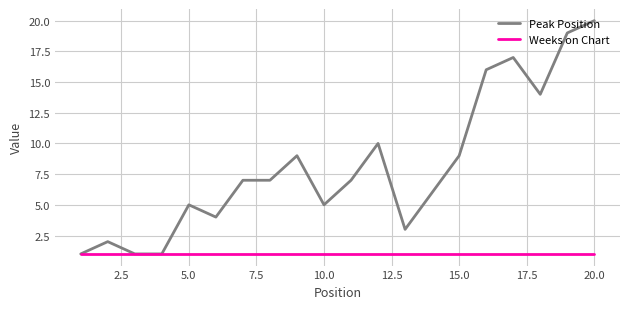

List the series in order of their overall mean, highest first.

Peak Position, Weeks on Chart